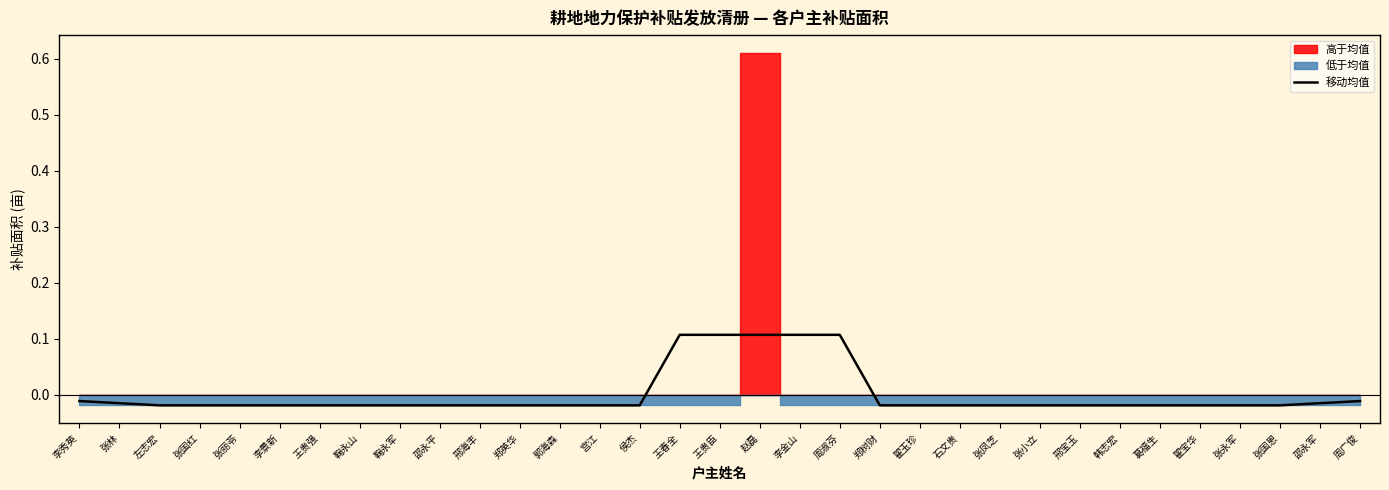

Reading left to right, list all the values displayed in this chart.

李秀英=-0.0	张林=-0.0	左志宏=-0.0	张国红=-0.0	张丽苓=-0.0	李景新=-0.0	王贵强=-0.0	鞠永山=-0.0	鞠永军=-0.0	邵永平=-0.0	邢海丰=-0.0	郑英华=-0.0	郭海森=-0.0	宫江=-0.0	侯杰=-0.0	王春全=0.1	王贵臣=0.1	赵磊=0.1	李金山=0.1	周淑芬=0.1	郑树财=-0.0	翟玉珍=-0.0	石文贵=-0.0	张凤芝=-0.0	张小立=-0.0	邢宝玉=-0.0	韩志宏=-0.0	葛福生=-0.0	翟宝华=-0.0	张永军=-0.0	张国恩=-0.0	邵永军=-0.0	周广俊=-0.0